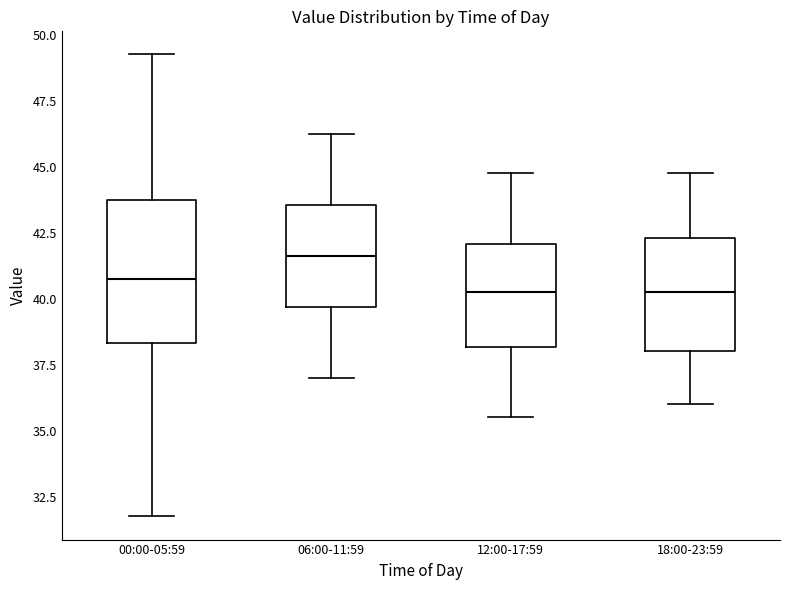

Reading left to right, transcribe this box plot: for each box, give where its median line is, the range the box spans, and where its two whiskers end, as read against the y-axis. The values are not printed on the chart, so give them approximately, as read against the axis.

00:00-05:59: median 41.0, box 38.5 to 44.0, whiskers 32.0 to 49.5
06:00-11:59: median 41.5, box 39.5 to 43.5, whiskers 37.0 to 46.5
12:00-17:59: median 40.5, box 38.0 to 42.0, whiskers 35.5 to 45.0
18:00-23:59: median 40.5, box 38.0 to 42.5, whiskers 36.0 to 45.0